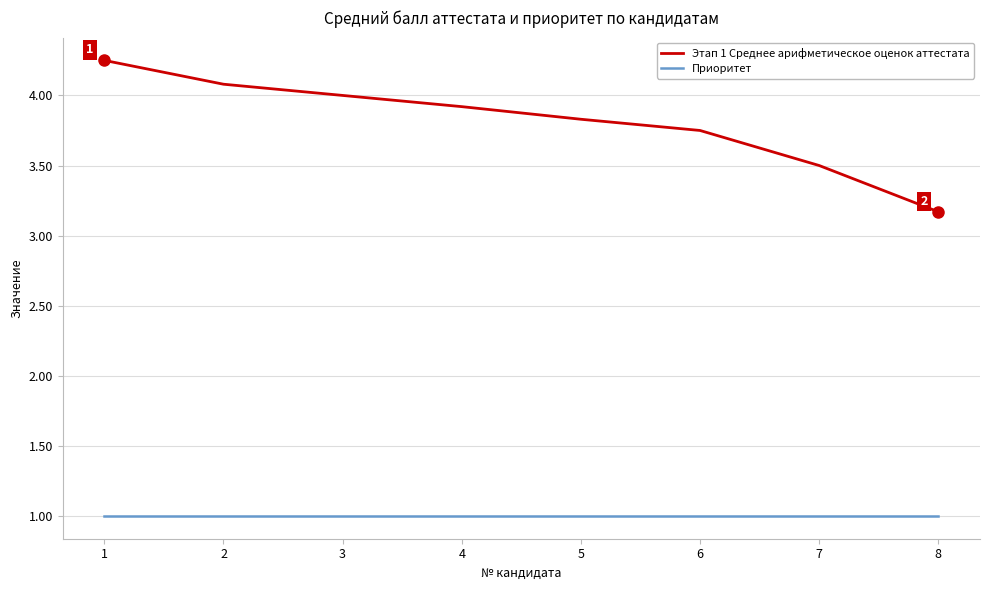

What is the average value of the Приоритет series?

1.0